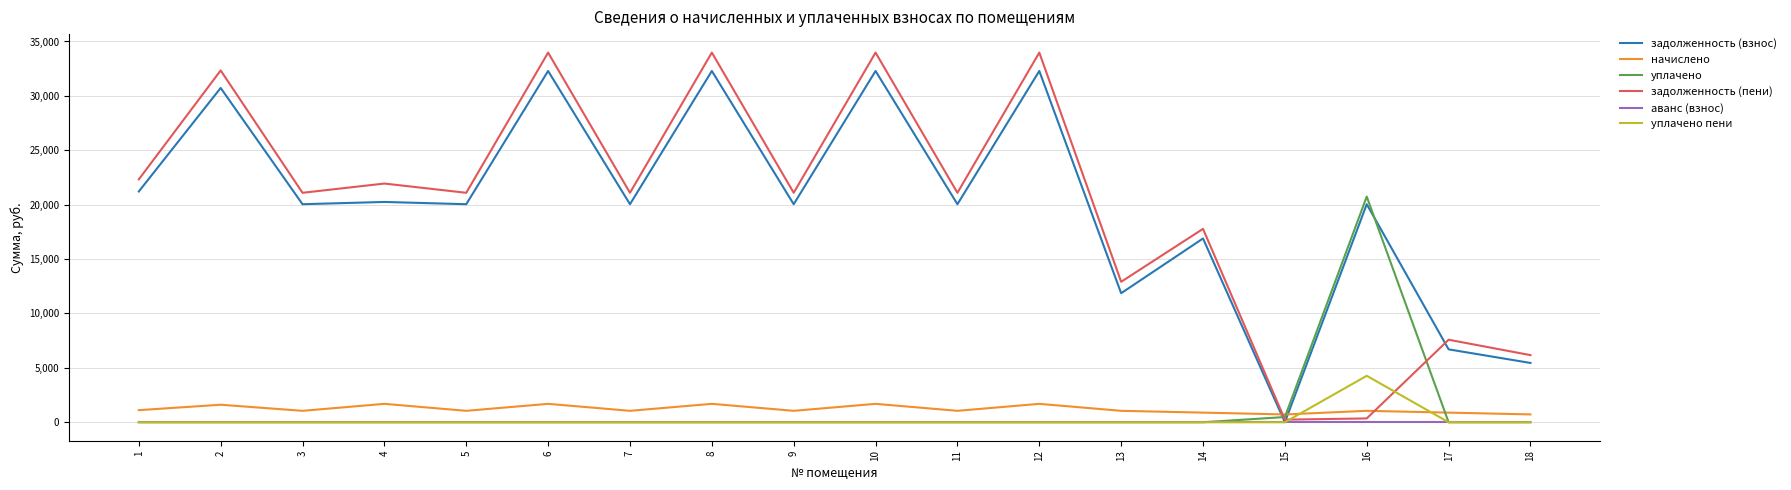

What is the maximum value shown in the chart?

33979.9